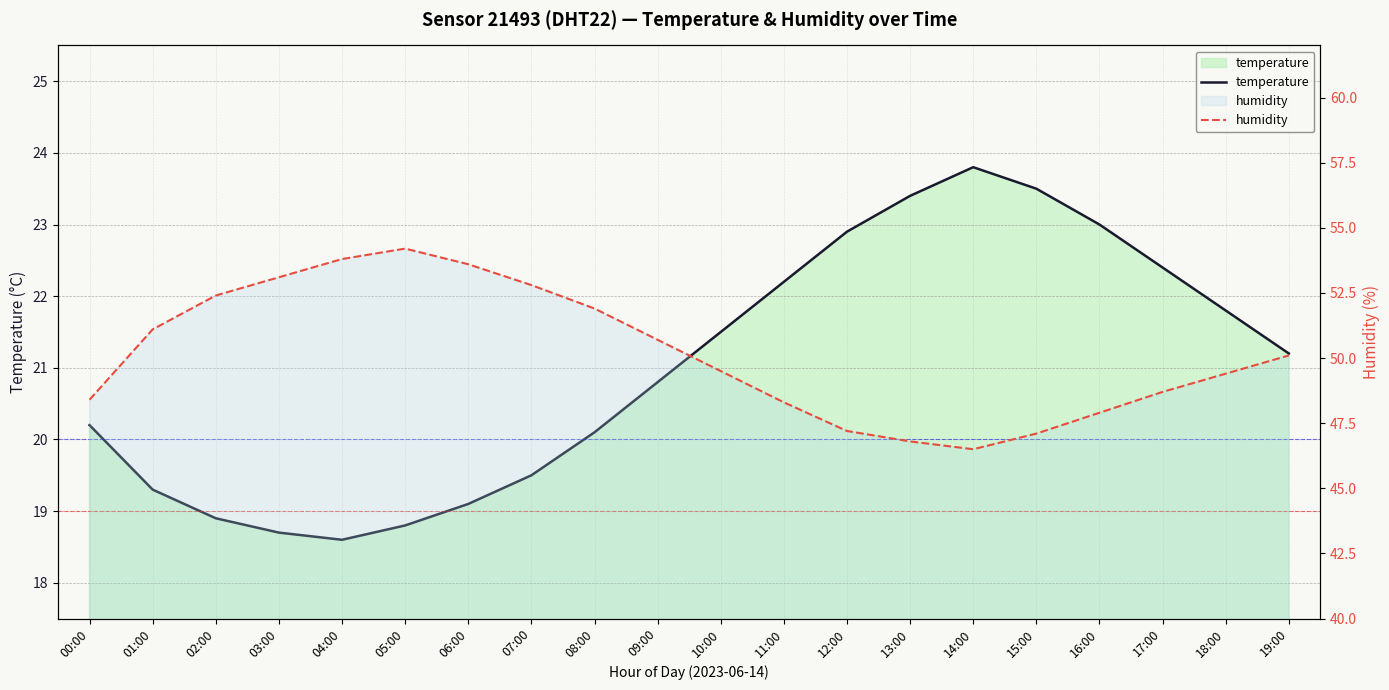

Which category has the highest value across all series?

05:00